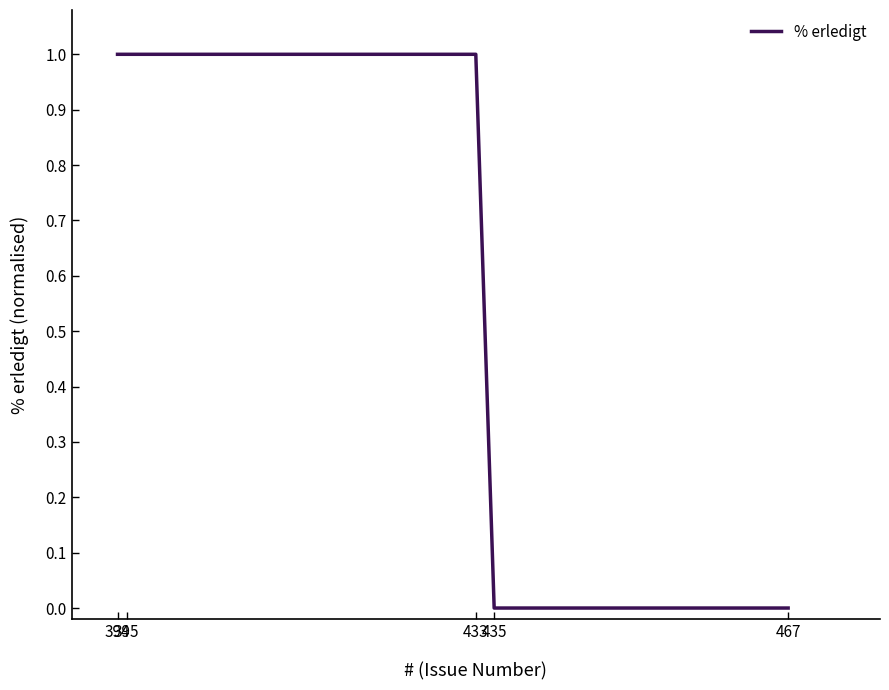

What is the greatest value displayed?

1